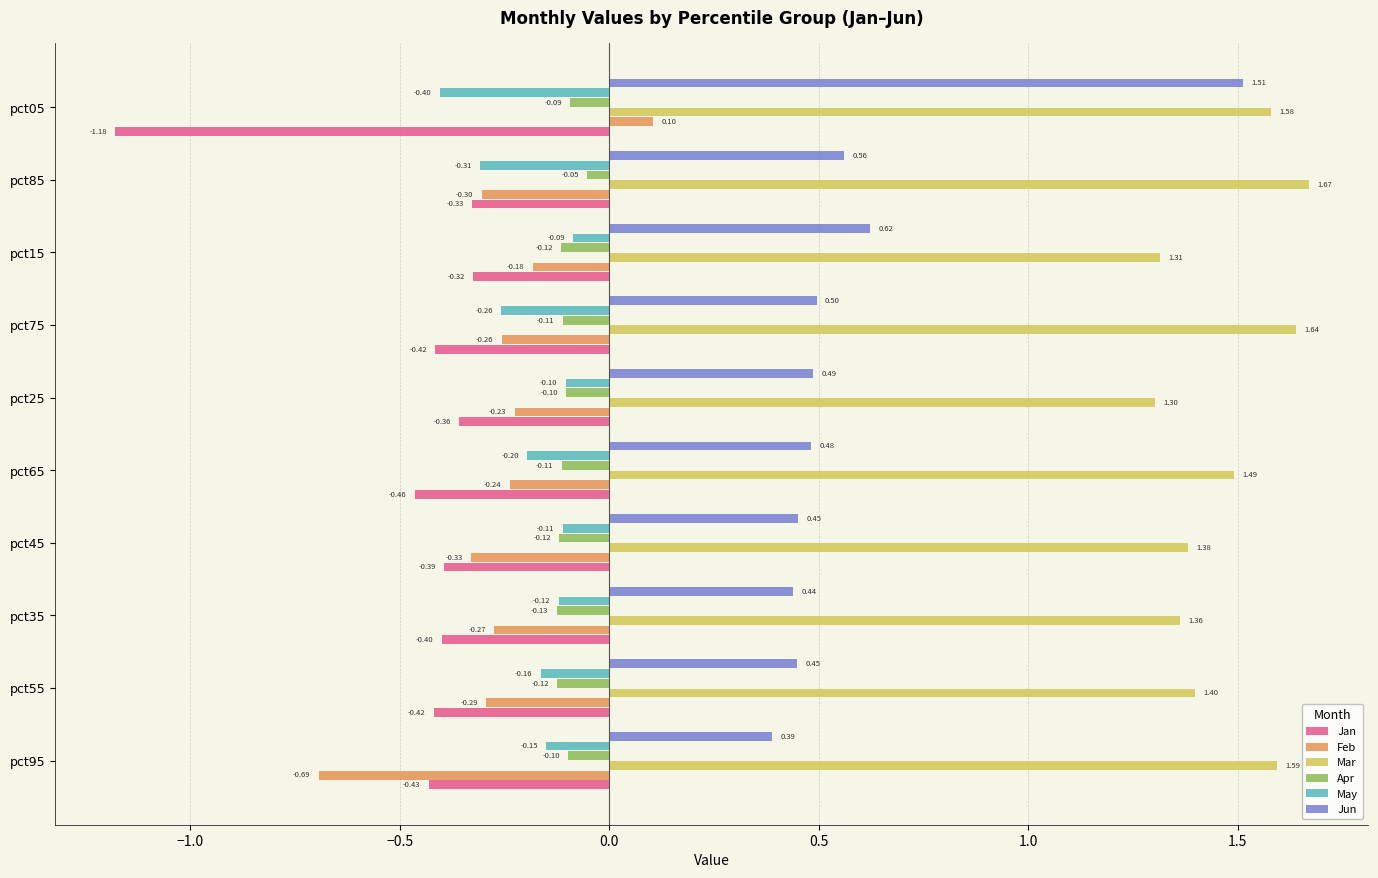

What is the highest value of the Jan series?

-0.3